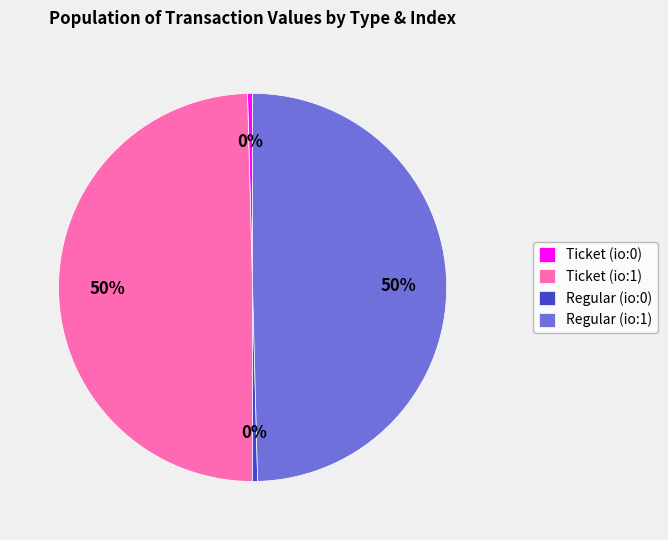

The Regular (io:1) slice represents 38% of the pie. True or false?

False